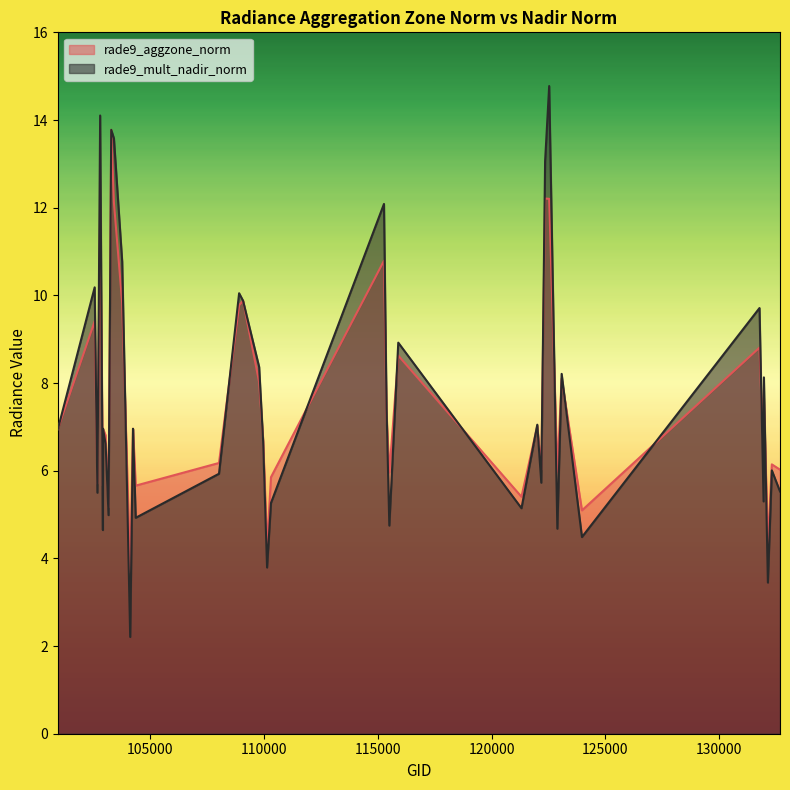

What is the difference between the second highest and second lowest values in the rade9_mult_nadir_norm series?

10.7